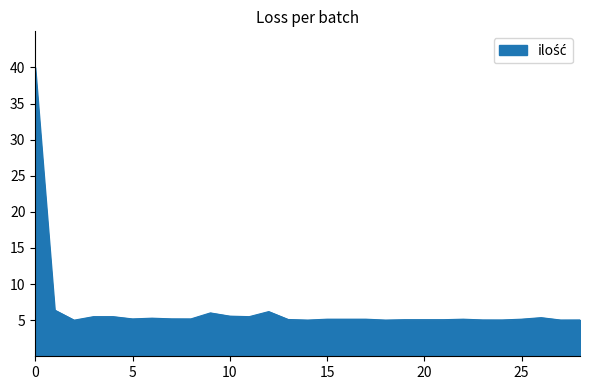

What is the maximum value shown in the chart?

40.0